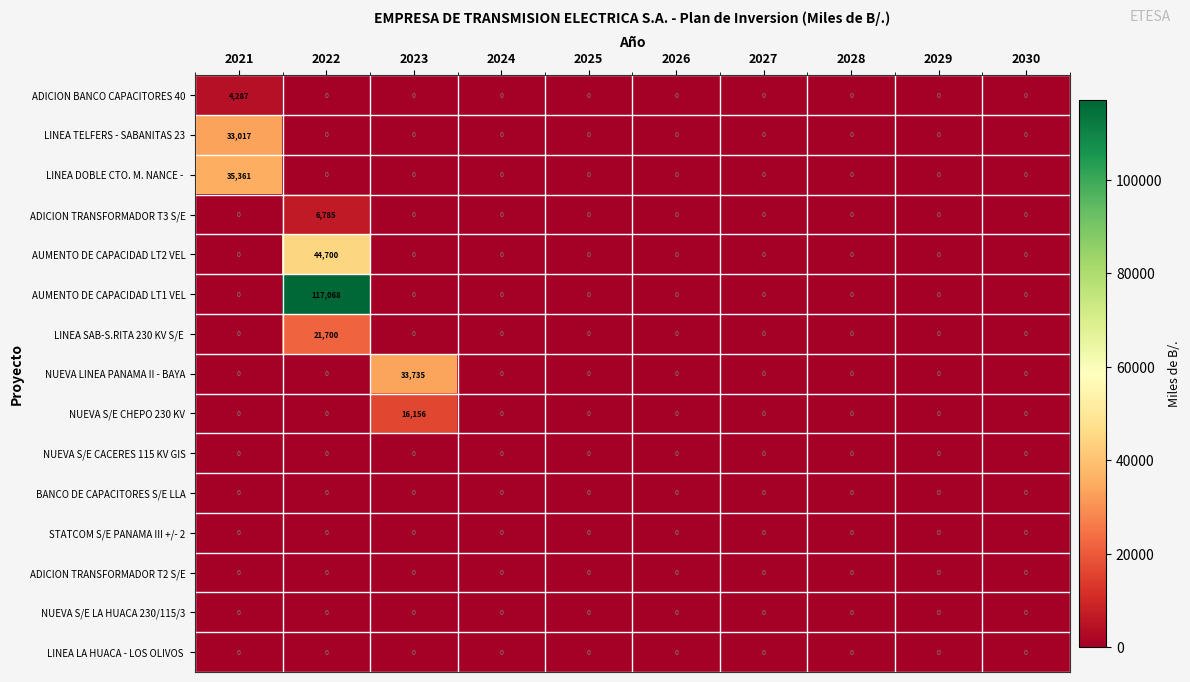

Which label corresponds to the largest value in the chart?

2022